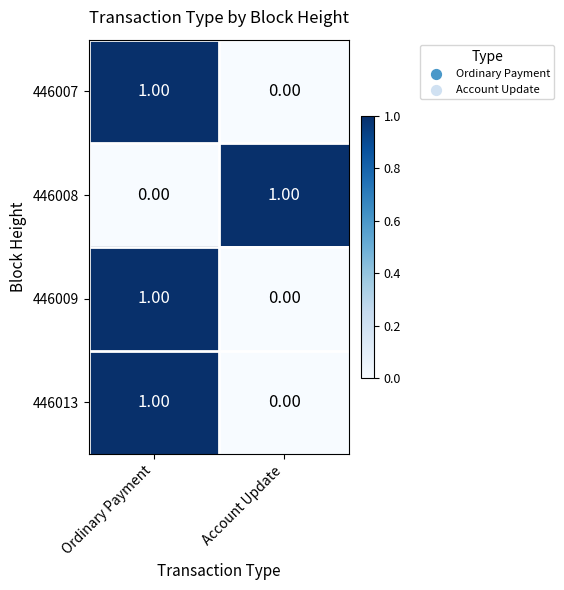

List the labels in order of 446009 value, largest first.

Ordinary Payment, Account Update